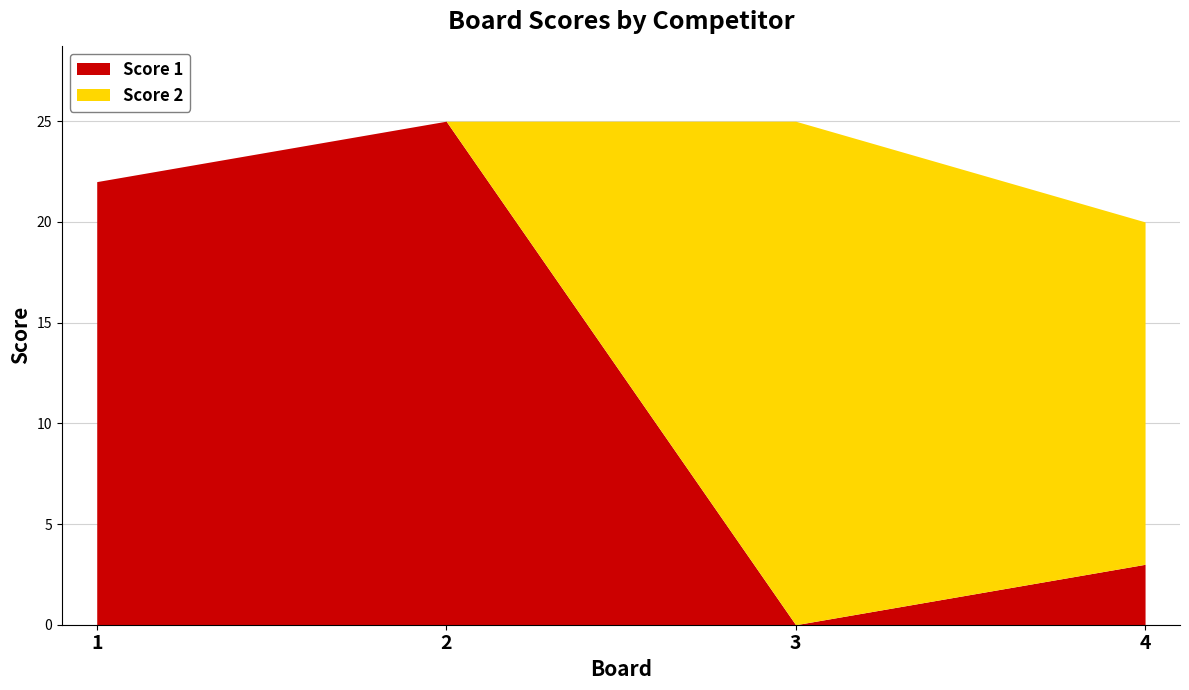

How many values in the Score 2 series are below 17?

2